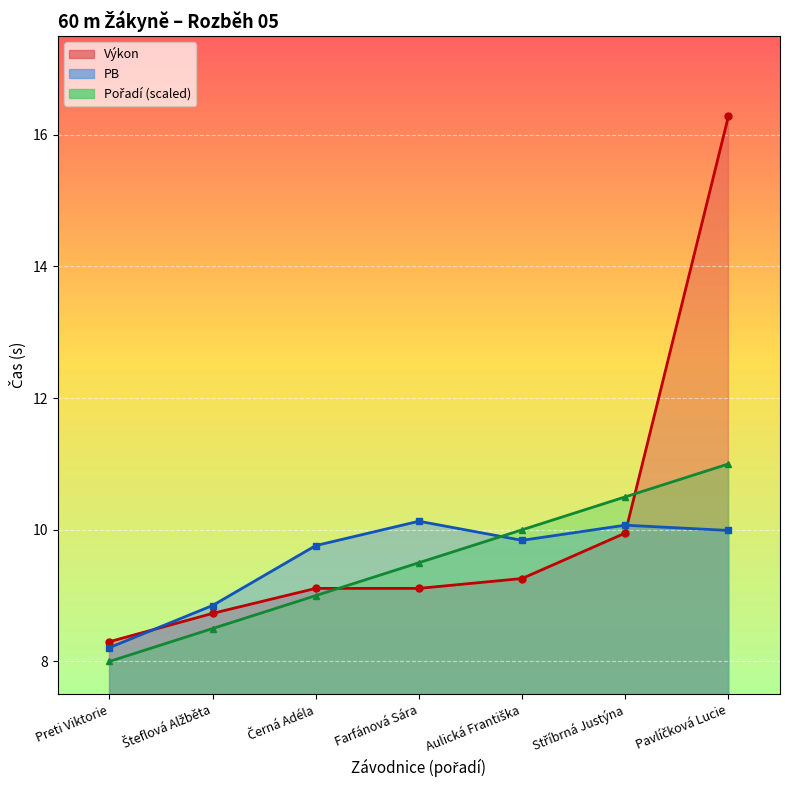

True or false: Pořadí has more than 2 interior local peaks.

False